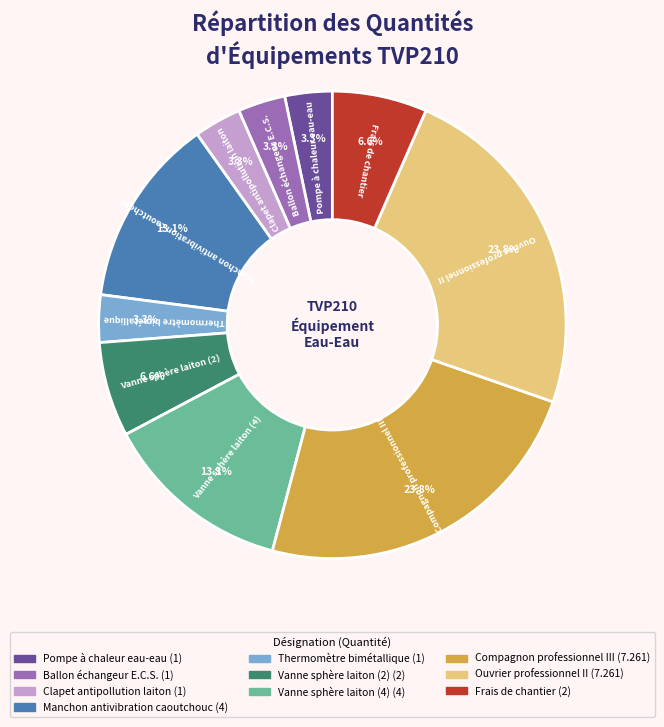

What is the ratio of the value at Thermomètre bimétallique to the value at Ballon échangeur E.C.S.?

1.0